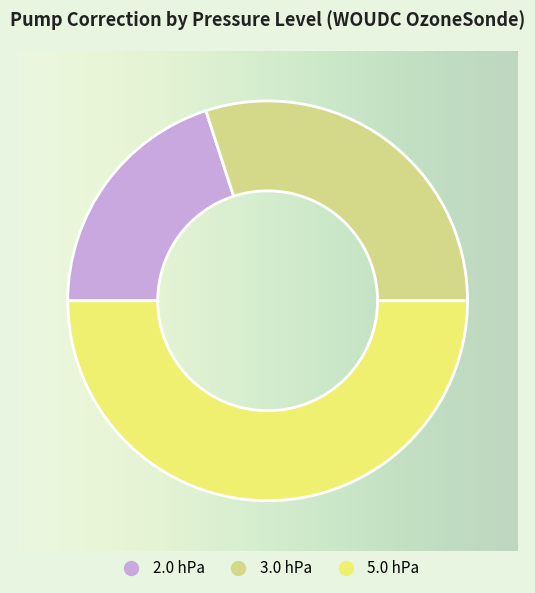

Approximately how many times larger is the value at 3.0 compared to 5.0?

0.6